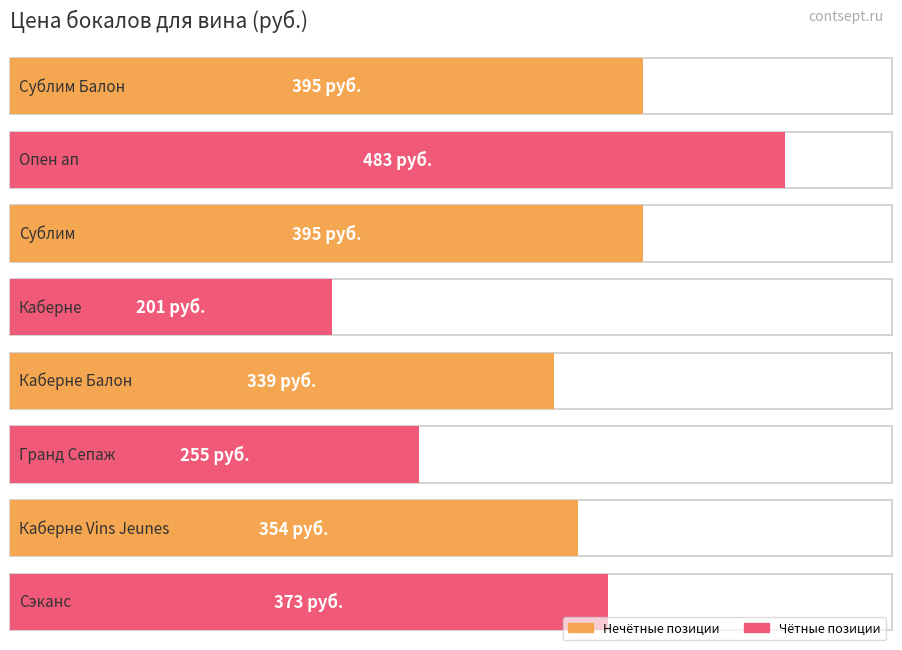

Is it true that the value at Опен ап is 304?

False